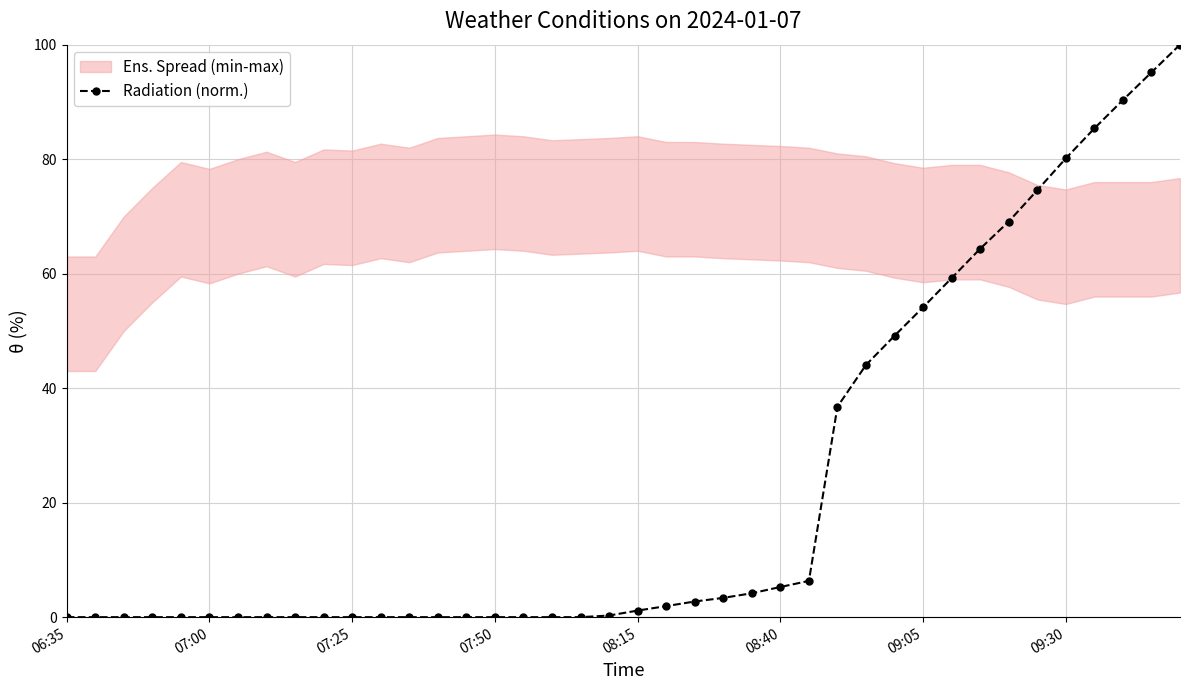

The Radiation (norm.) series shows 126.5 at 09:30. True or false?

False